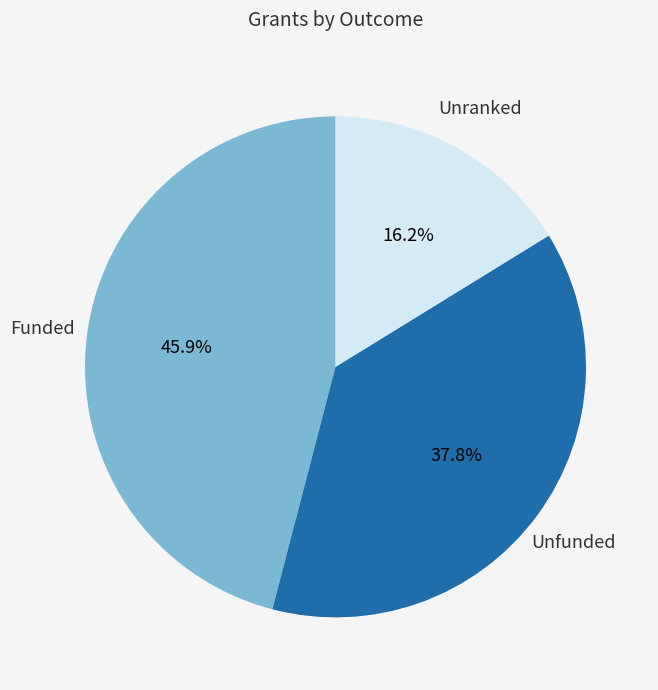

True or false: Funded accounts for 46% of the total.

True